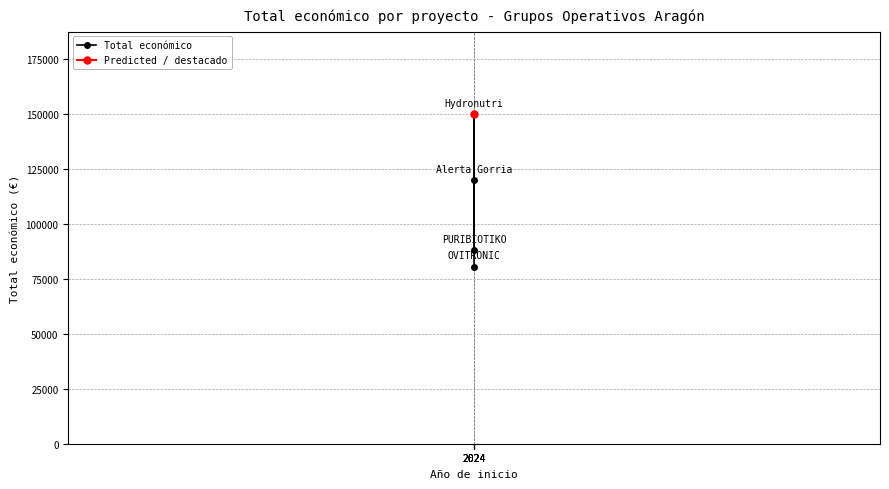

Which has a higher value, 2024 or 2024?

2024